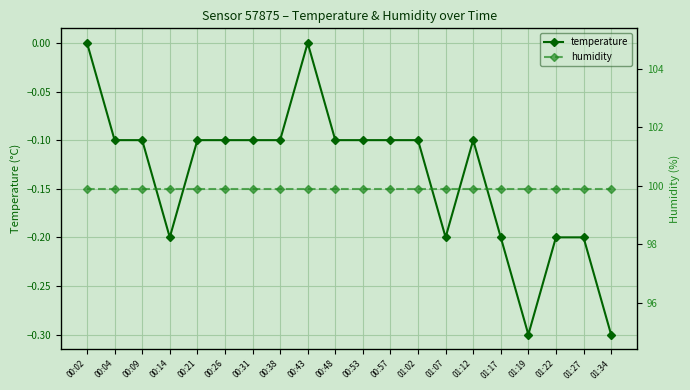

What is the smallest value displayed?

-0.3